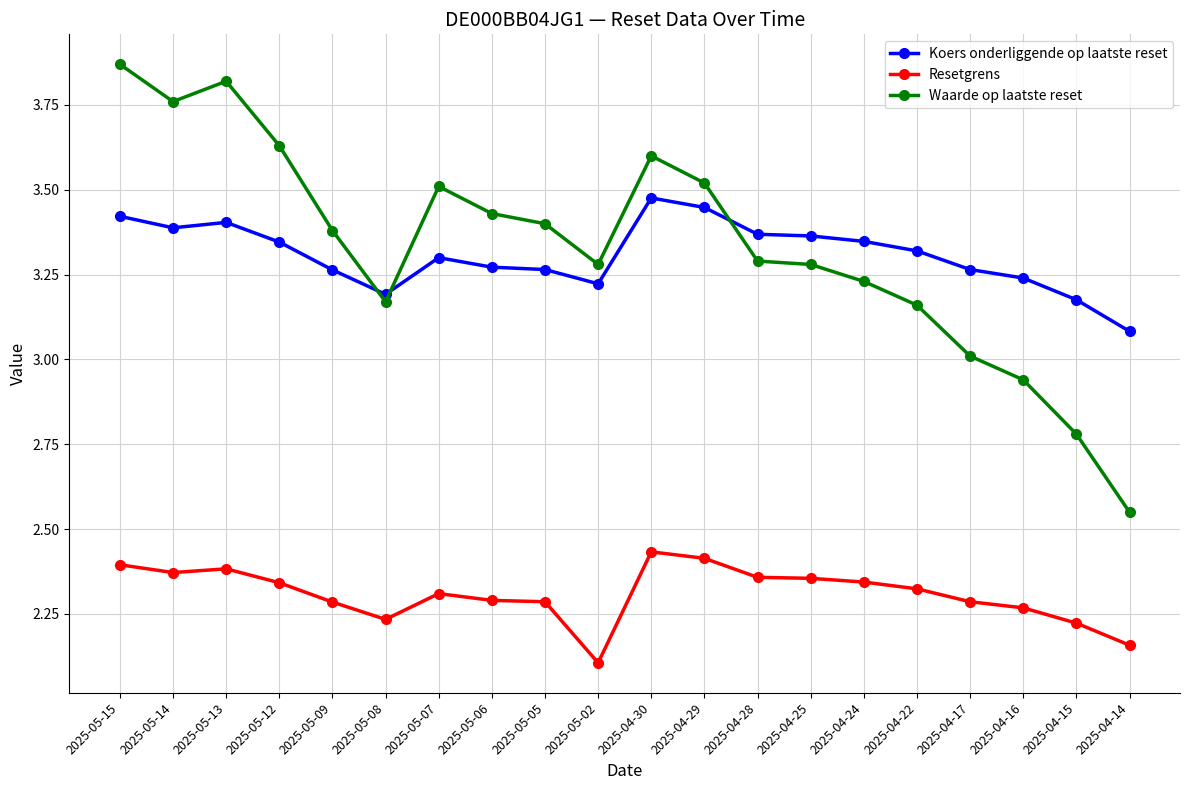

What is the minimum value shown in the chart?

2.1